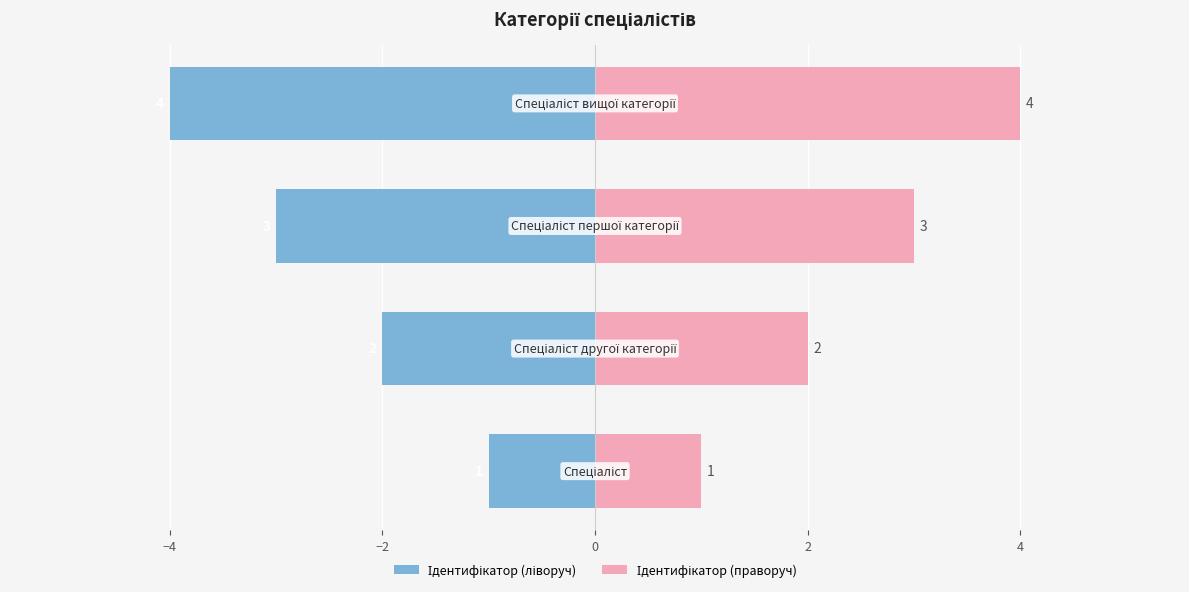

What is the maximum value for Ідентифікатор (ліворуч)?

-1